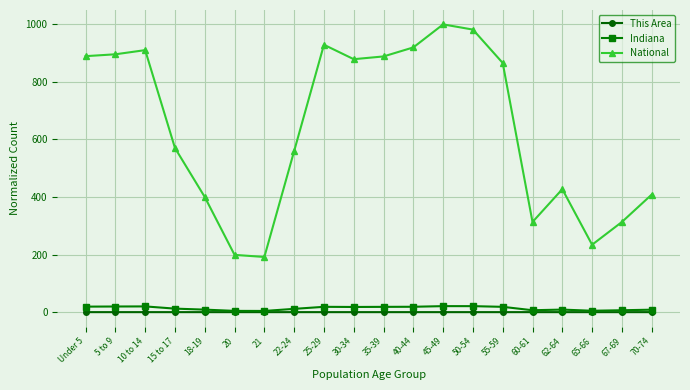

At how many categories does at least one series exceed 348?

15